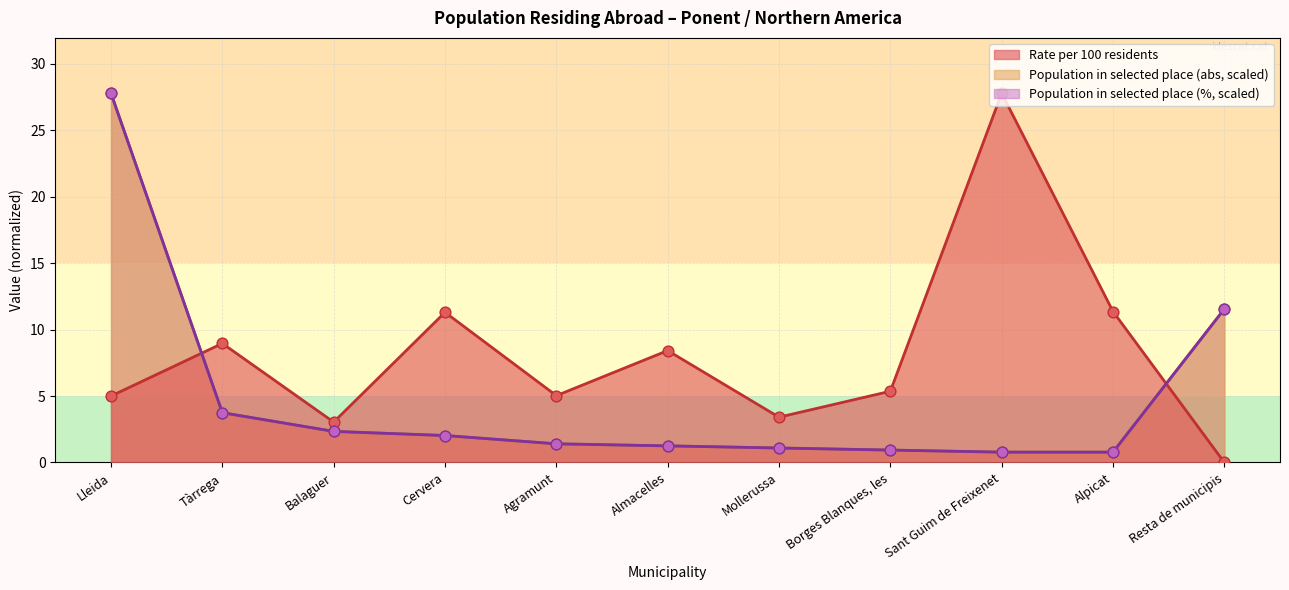

What is the total value across all series at Almacelles?

10.9